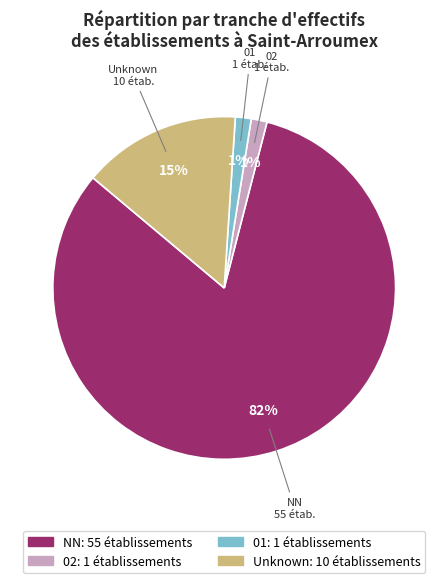

To the nearest percent, what is the average slice percentage?

25%